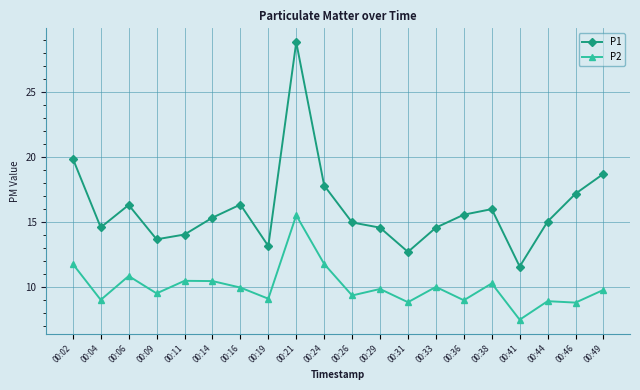

What are all the series names shown in the legend?

P1, P2